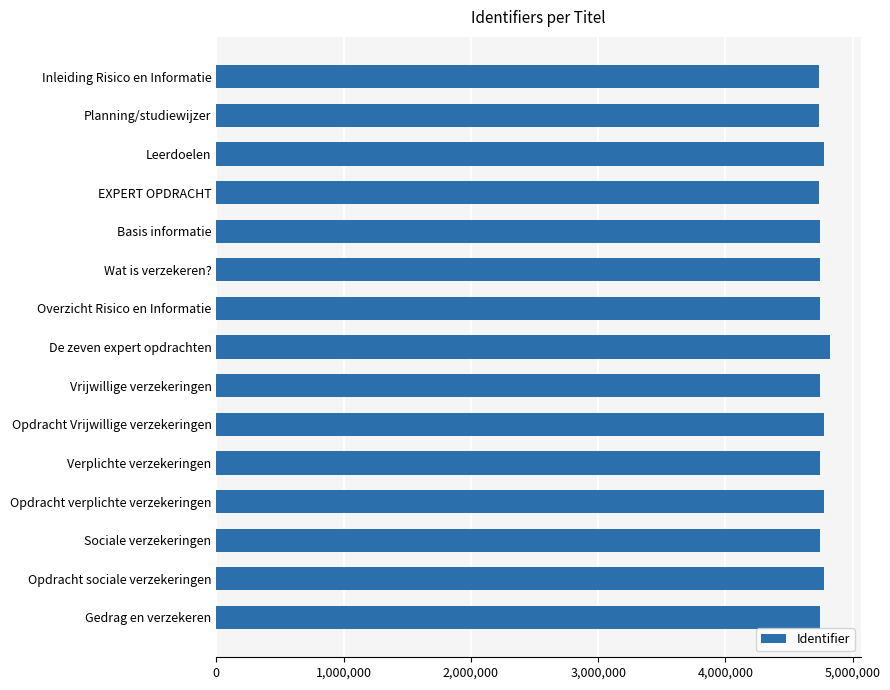

What value does the data have at De zeven expert opdrachten?

4824569